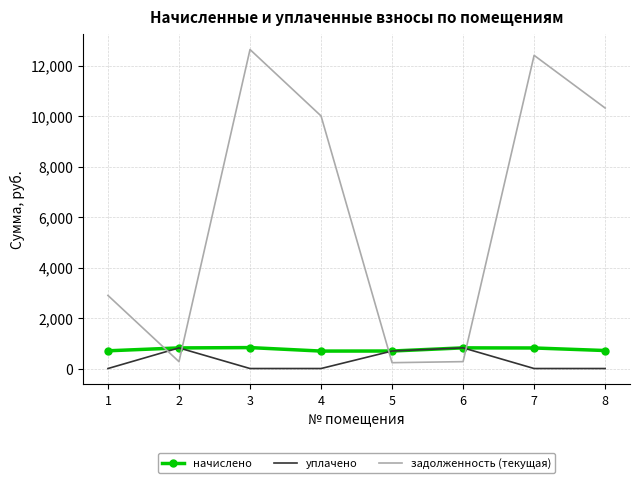

Which series ends up on top after the final intersection of задолженность (текущая) and начислено?

задолженность (текущая)